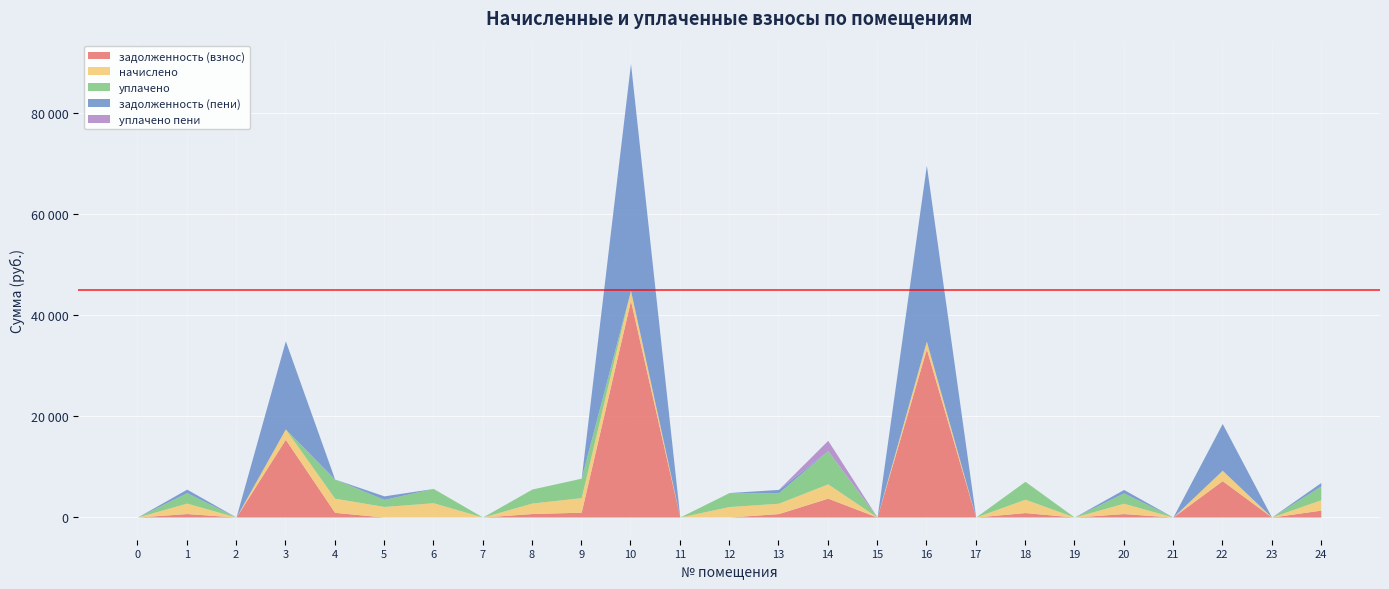

Which series has the widest spread of values?

задолженность (пени)